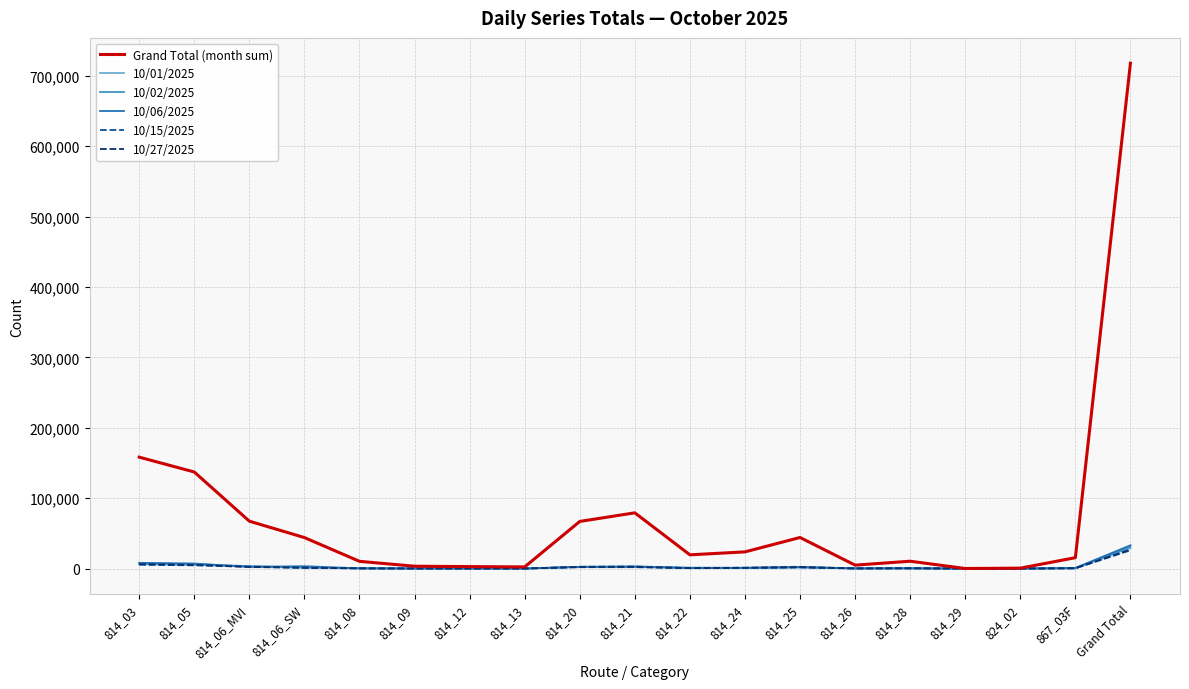

The value of 10/06/2025 at 867_03F is 960. True or false?

True